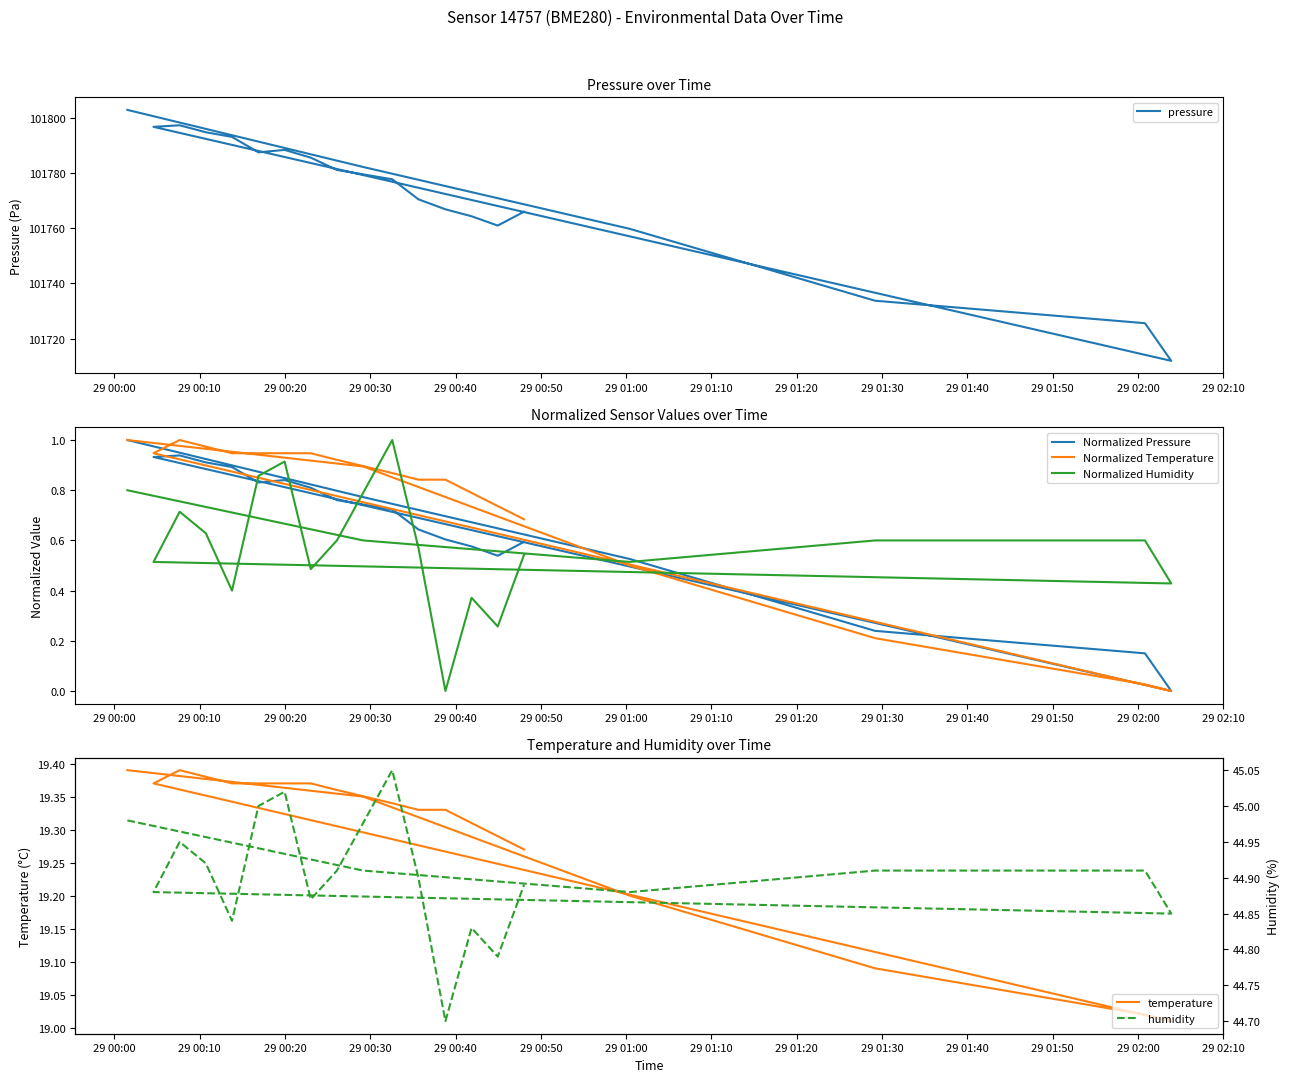

Does the chart display data point markers on the line(s)?

No